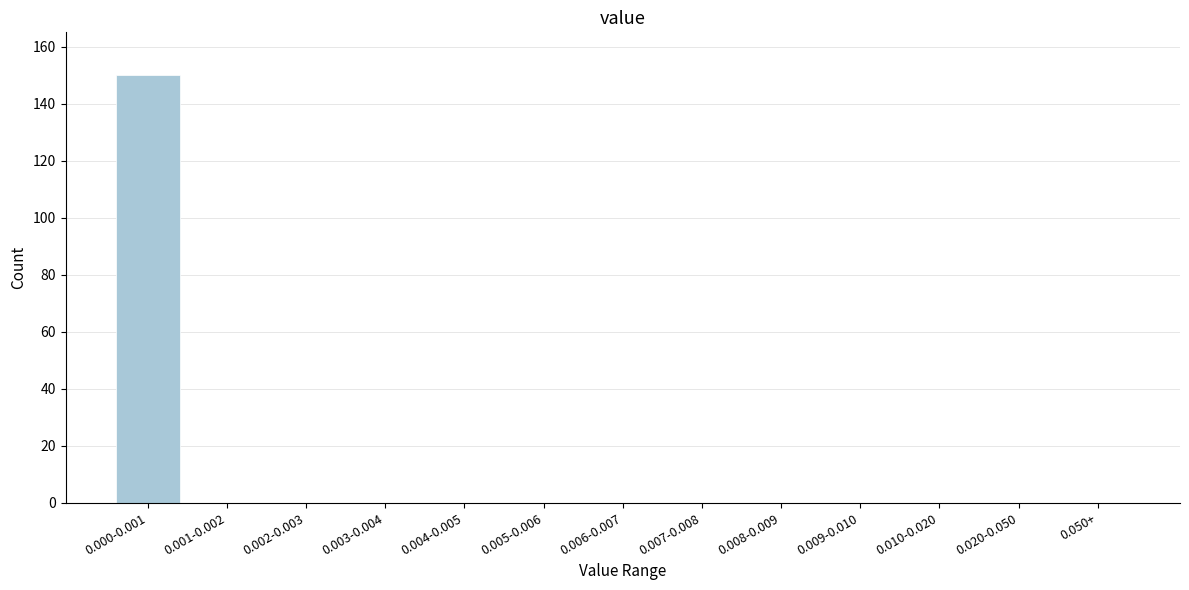

Reading left to right, list all the values displayed in this chart.

0.000-0.001=150	0.001-0.002=0	0.002-0.003=0	0.003-0.004=0	0.004-0.005=0	0.005-0.006=0	0.006-0.007=0	0.007-0.008=0	0.008-0.009=0	0.009-0.010=0	0.010-0.020=0	0.020-0.050=0	0.050+=0